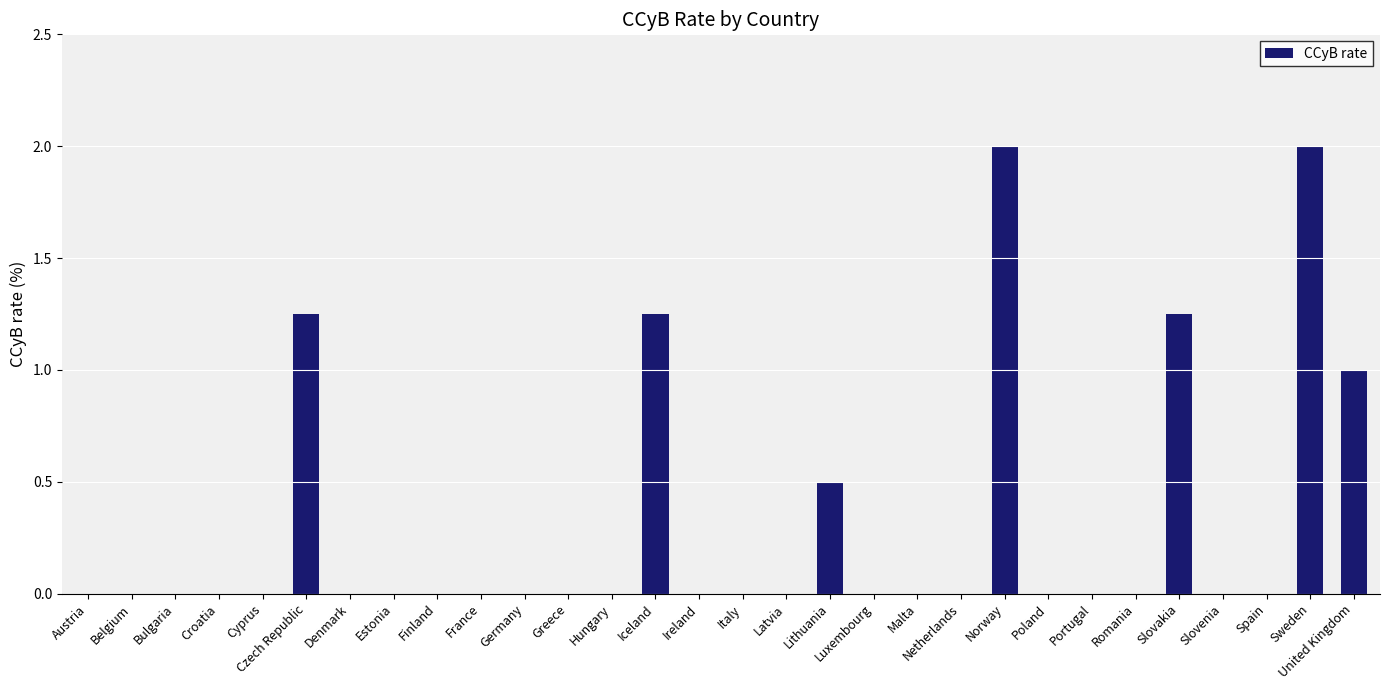

What is the maximum value shown in the chart?

2.0